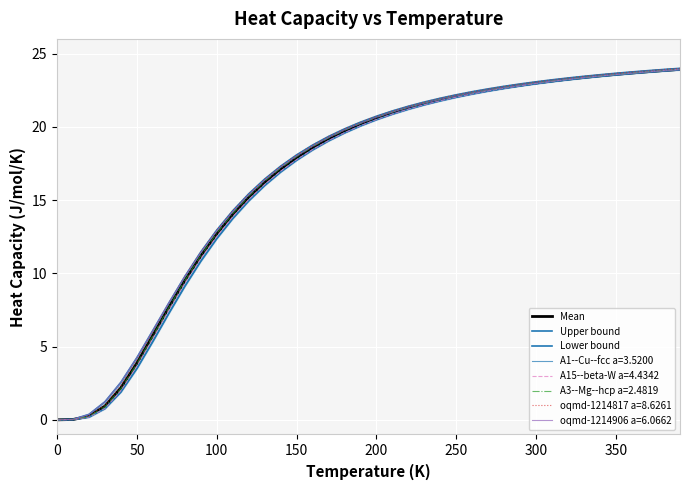

Reading right to left, list all the values displayed in this chart.

Mean: 23.9	23.8	23.8	23.7	23.6	23.5	23.4	23.3	23.1	23.0	22.8	22.7	22.5	22.3	22.1	21.9	21.6	21.3	21.0	20.6	20.2	19.7	19.2	18.6	17.9	17.1	16.2	15.2	14.0	12.7	11.2	9.5	7.7	5.8	3.9	2.2	0.9	0.2	0.0	0.0
Upper bound: 24.0	23.9	23.8	23.7	23.7	23.6	23.4	23.3	23.2	23.1	22.9	22.8	22.6	22.4	22.2	22.0	21.7	21.4	21.1	20.7	20.3	19.9	19.3	18.8	18.1	17.3	16.4	15.4	14.3	13.0	11.5	9.8	8.0	6.1	4.2	2.6	1.2	0.4	0.0	0.0
Lower bound: 23.9	23.8	23.7	23.6	23.5	23.4	23.3	23.2	23.1	22.9	22.8	22.6	22.4	22.2	22.0	21.8	21.5	21.2	20.9	20.5	20.1	19.6	19.0	18.4	17.7	16.9	16.0	14.9	13.7	12.4	10.8	9.1	7.3	5.3	3.5	1.9	0.8	0.2	0.0	0.0